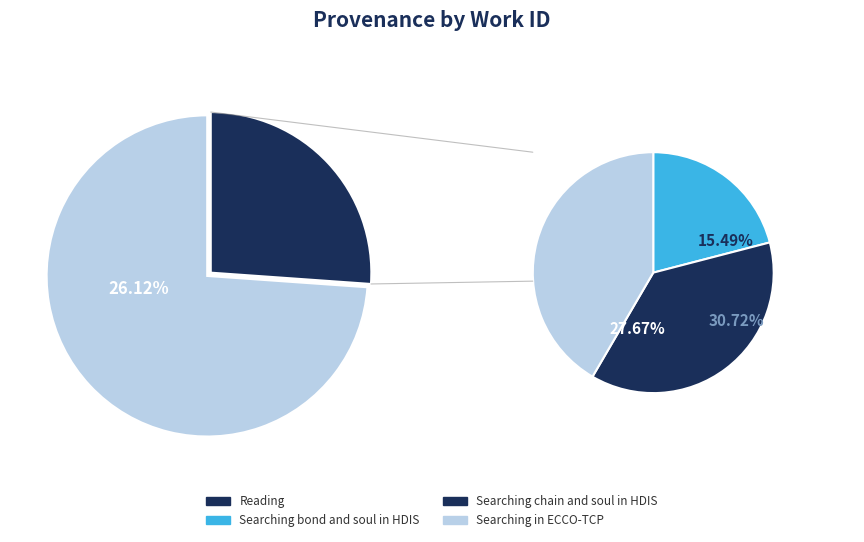

Rank the categories by value from lowest to highest.

Searching bond and soul in HDIS, Reading, Searching chain and soul in HDIS, Searching in ECCO-TCP